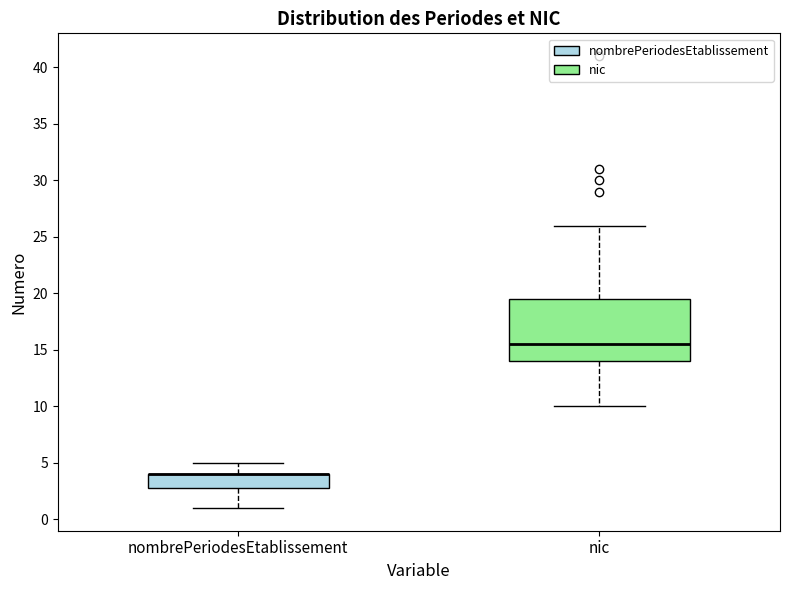

Which box is the tallest, from its lower edge to its upper edge?

nic